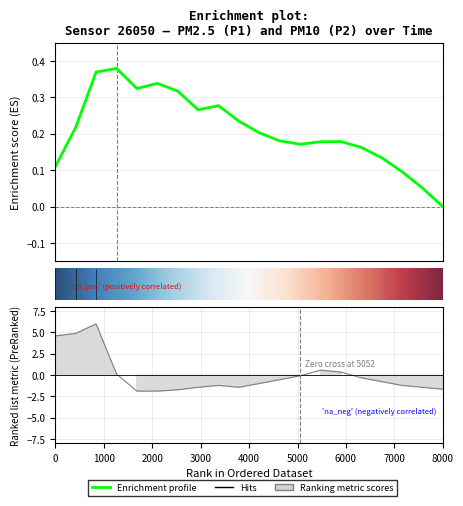

Reading left to right, extract all data points from this chart.

4.6	4.9	6.0	0.1	-1.9	-1.9	-1.7	-1.4	-1.2	-1.4	-1.0	-0.5	-0.1	0.6	0.4	-0.3	-0.8	-1.2	-1.4	-1.7